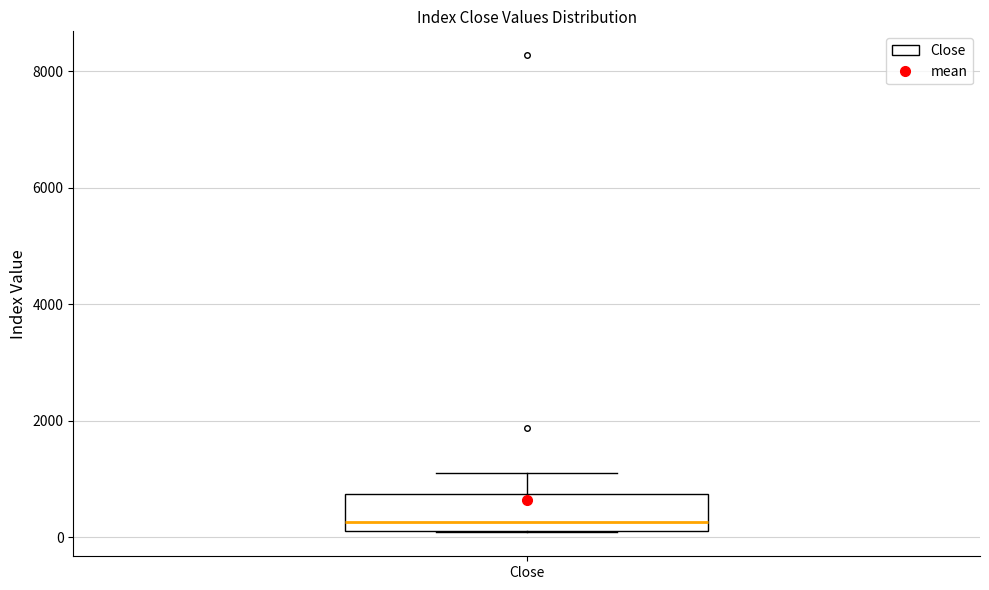

Read this box plot against the y-axis: the position of the median line, the range covered by the box, and the ends of both whiskers. The values are not printed on the chart, so give them approximately, as read against the axis.

median 200 (just above the box's lower edge), box 200 to 800, whiskers 0 to 1000